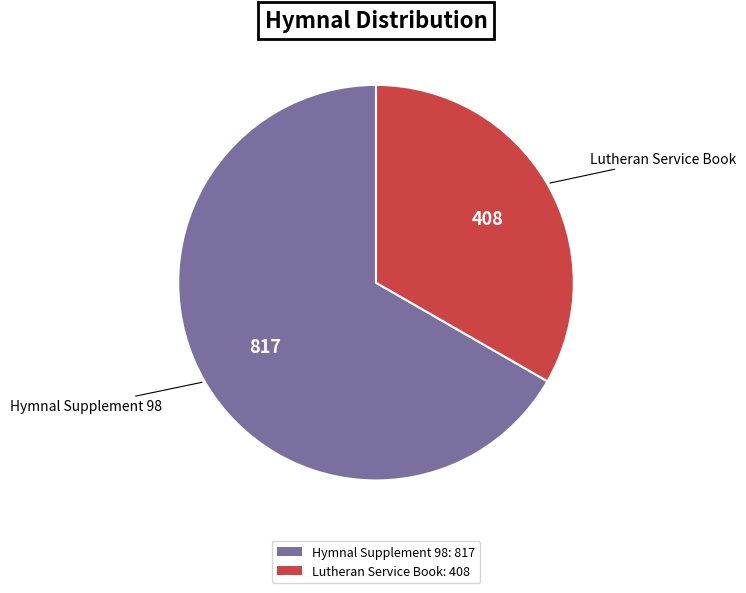

The Hymnal Supplement 98 slice represents 67% of the pie. True or false?

True